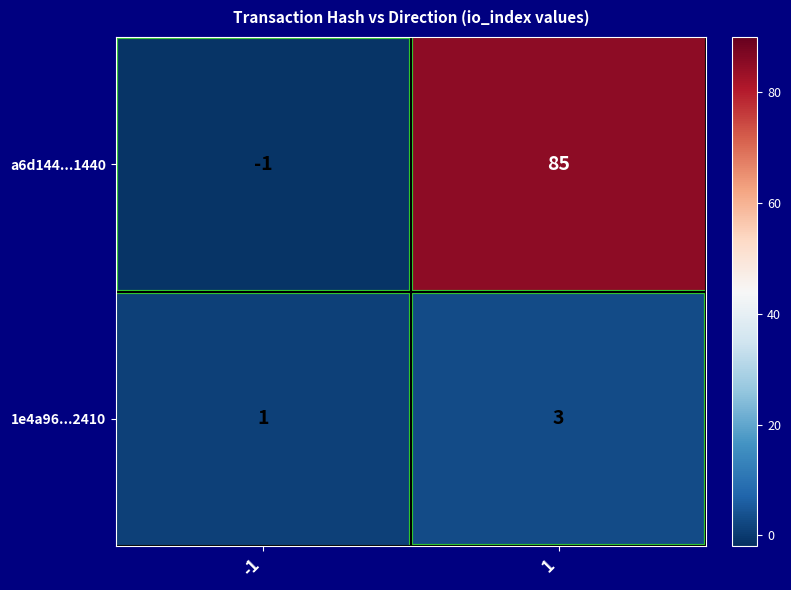

At -1, list the series in order from largest to smallest.

1e4a96...2410, a6d144...1440